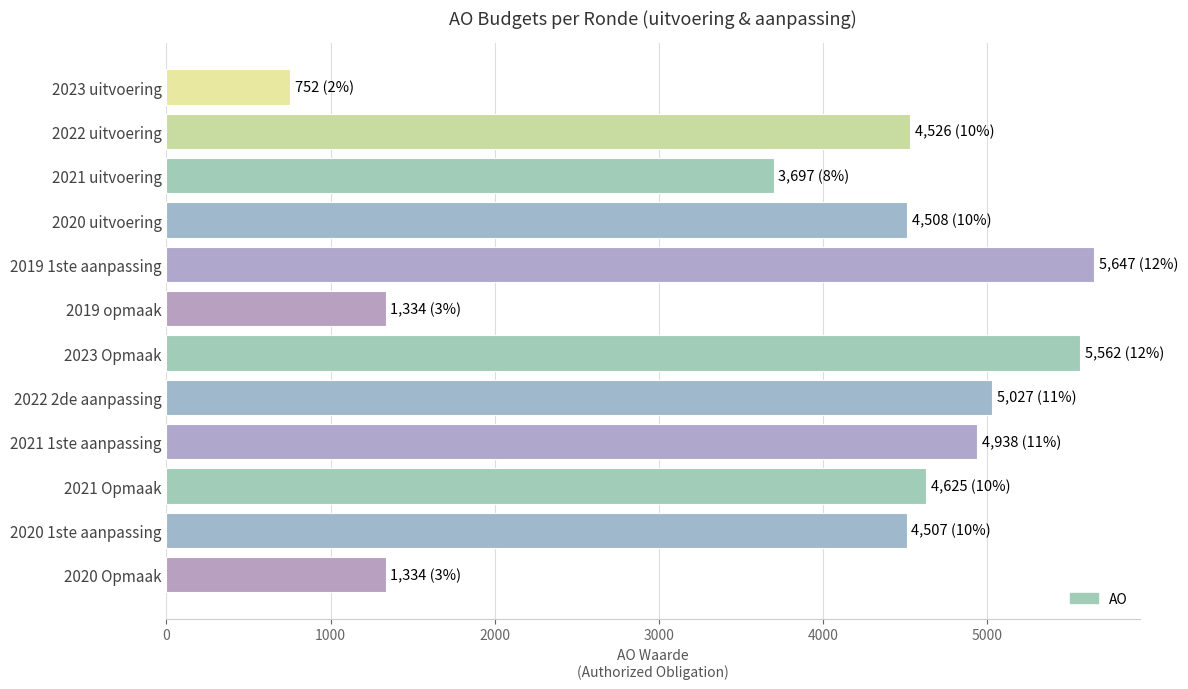

What is the average value?

3871